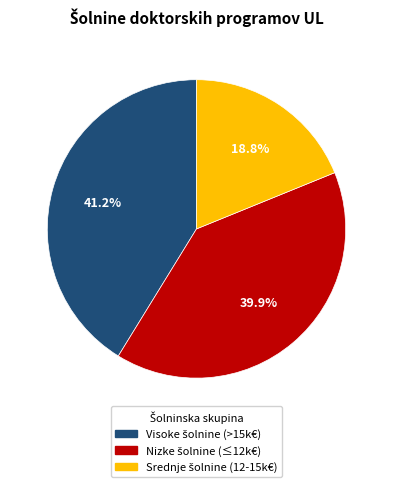

Is there a majority slice in this chart?

No